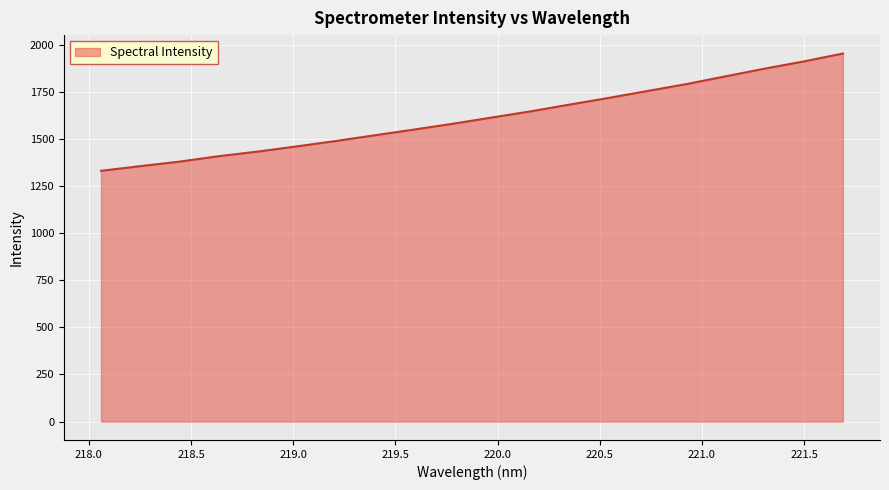

What is the maximum value shown in the chart?

1954.5